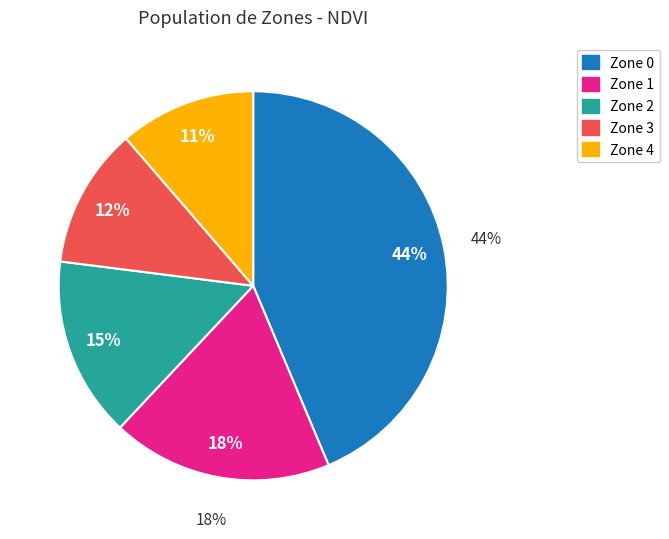

Is there a majority slice in this chart?

No